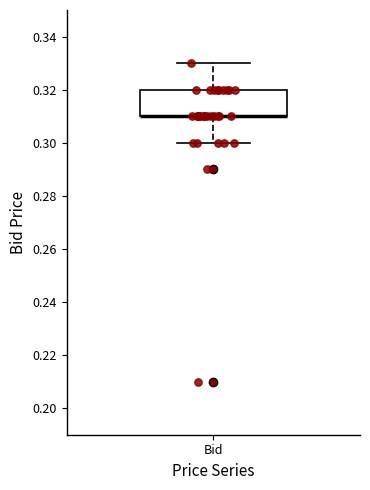

Read this box plot against the y-axis: the position of the median line, the range covered by the box, and the ends of both whiskers. The values are not printed on the chart, so give them approximately, as read against the axis.

median 0.31 (drawn on the box's lower edge), box 0.31 to 0.32, whiskers 0.30 to 0.33